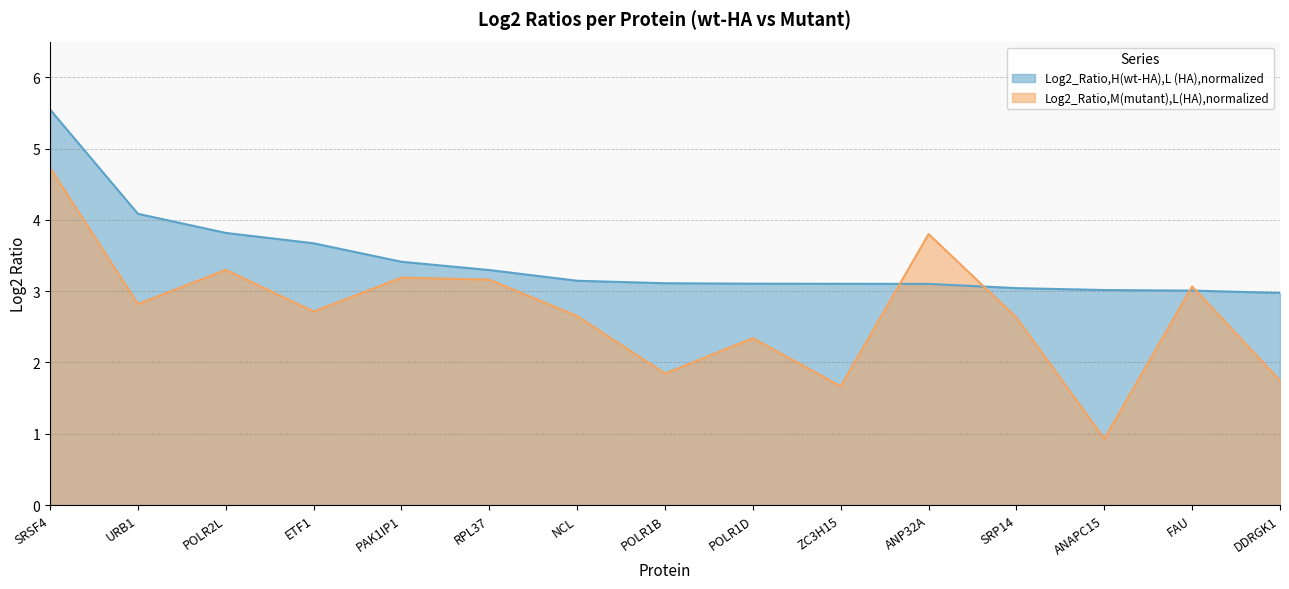

Is it true that Log2_Ratio,H(wt-HA),L (HA),normalized equals 3.0 at DDRGK1?

True